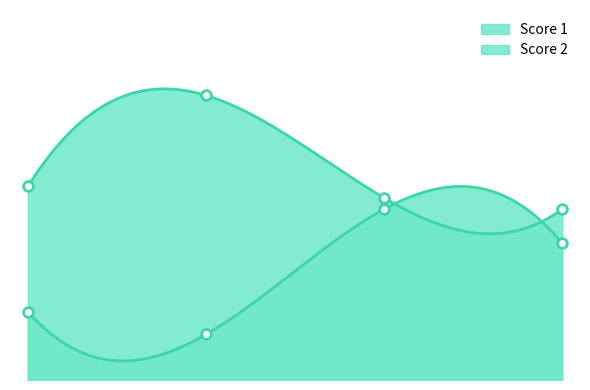

Reading right to left, extract all data points from this chart.

Score 1: 15	16	25	17
Score 2: 12	15	4	6